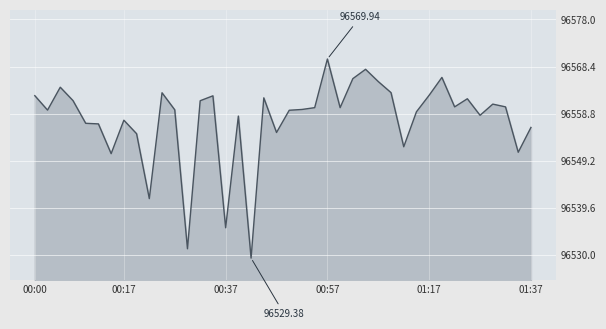

Does the chart display data point markers on the line(s)?

No